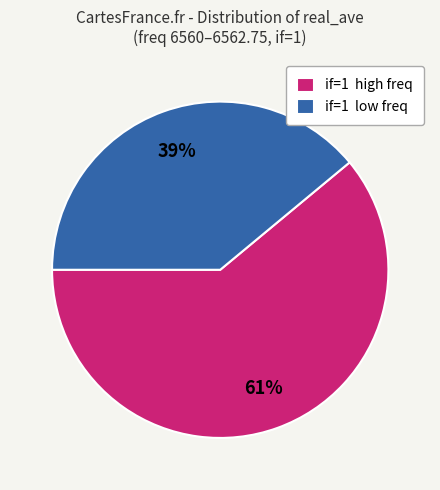

What percentage is the if=1 low freq slice, to the nearest percent?

39%